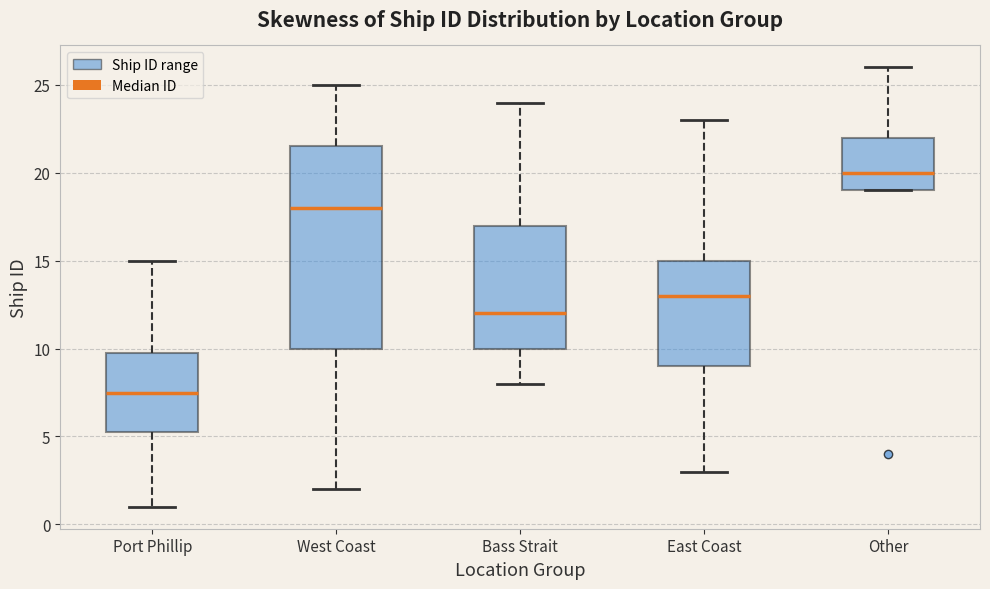

Which box is the tallest, from its lower edge to its upper edge?

West Coast